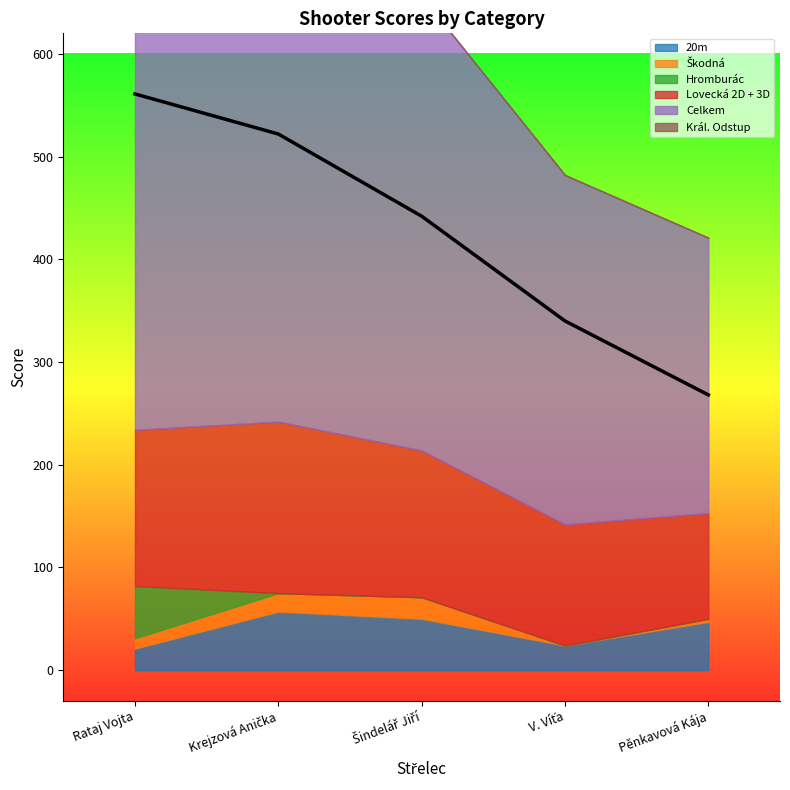

What is the difference between the maximum and minimum values in the Lovecká 2D + 3D series?

64